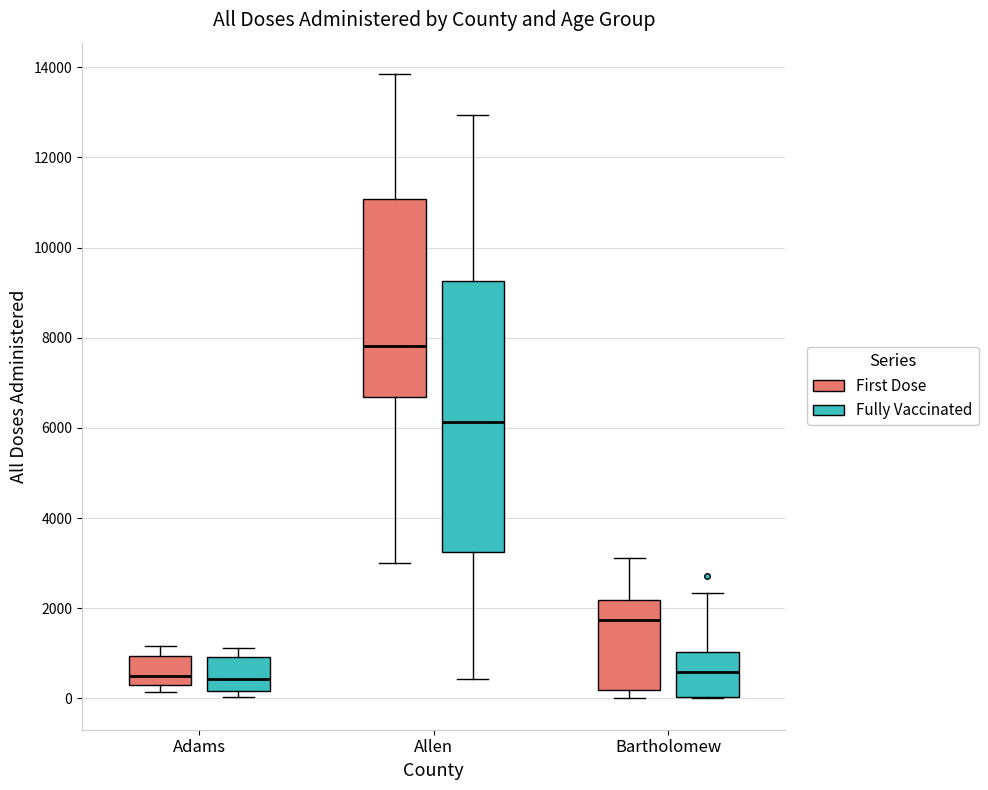

Where is the upper edge of the box for Bartholomew (Fully Vaccinated) on the y-axis? The values are not printed on the chart, so give them approximately, as read against the axis.

1000